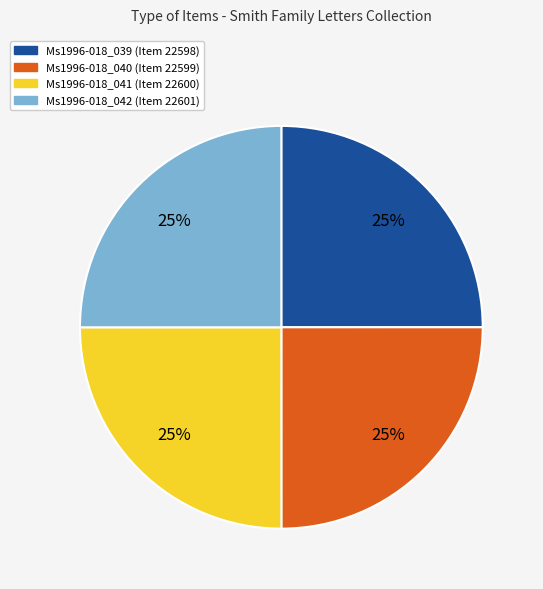

Is there a majority slice in this chart?

No